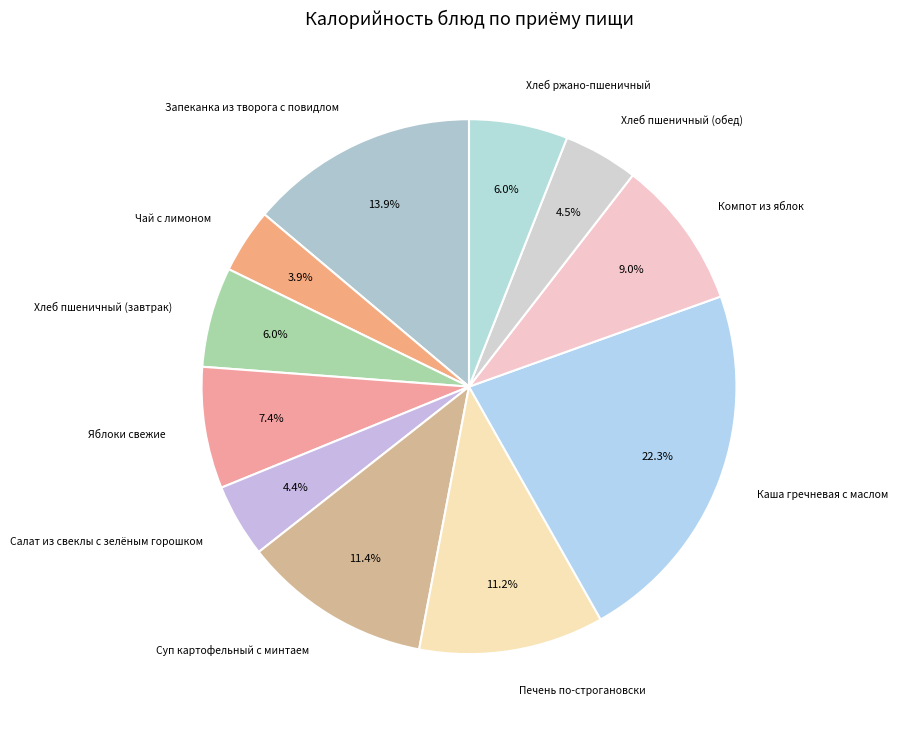

Is there any slice that represents more than half of the pie?

No